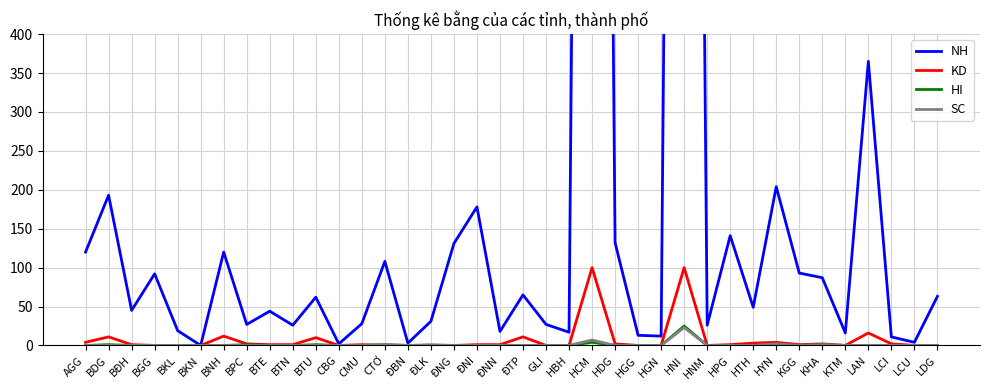

What is the label of the 21st point from the left?

GLI